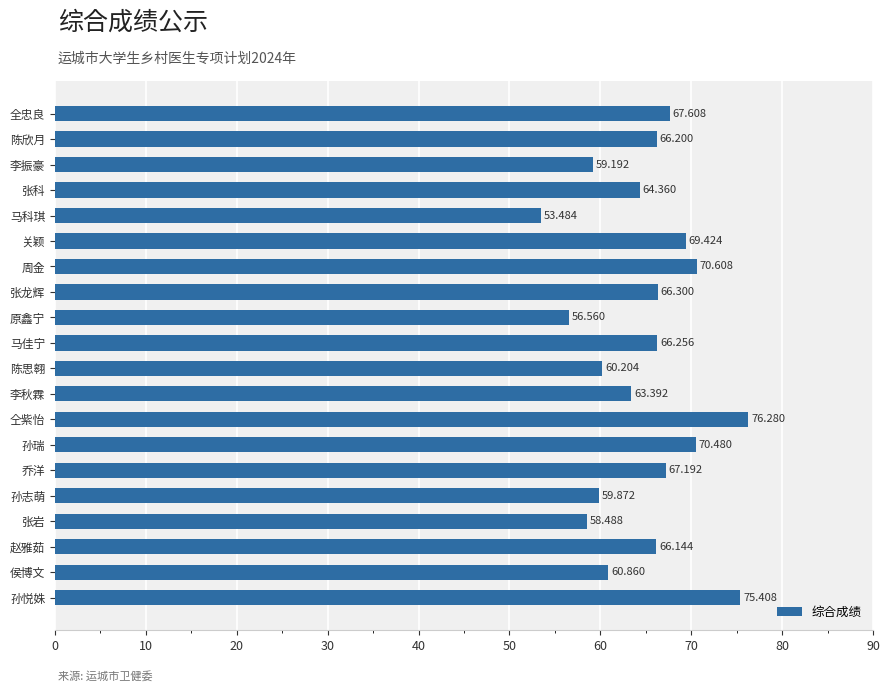

What is the label of the 20th bar from the top?

孙悦姝